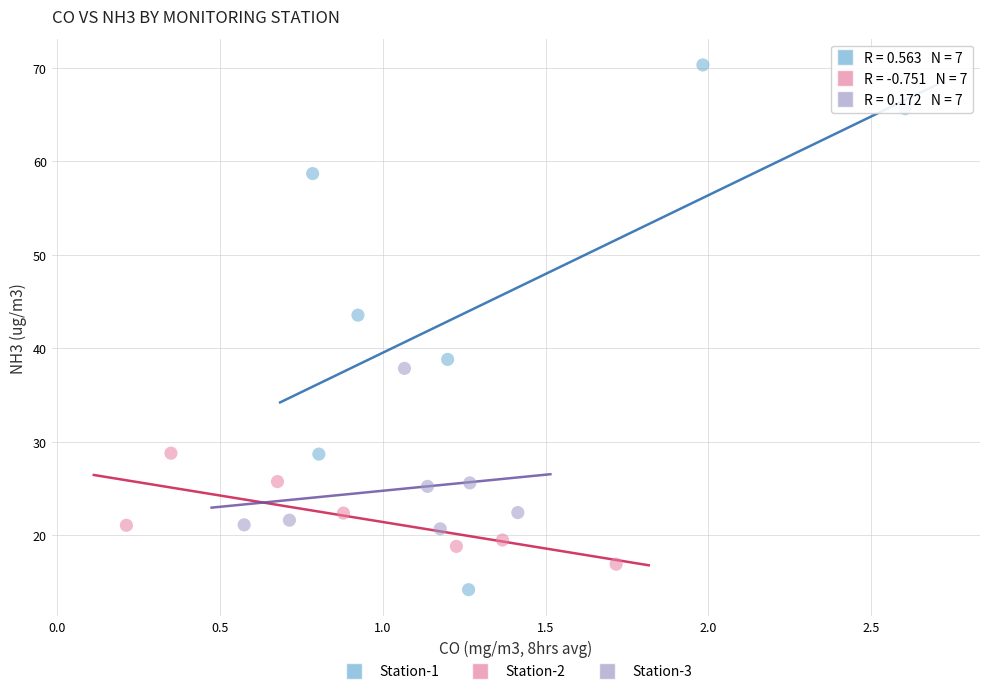

Which series reaches the minimum Y coordinate?

Station-1